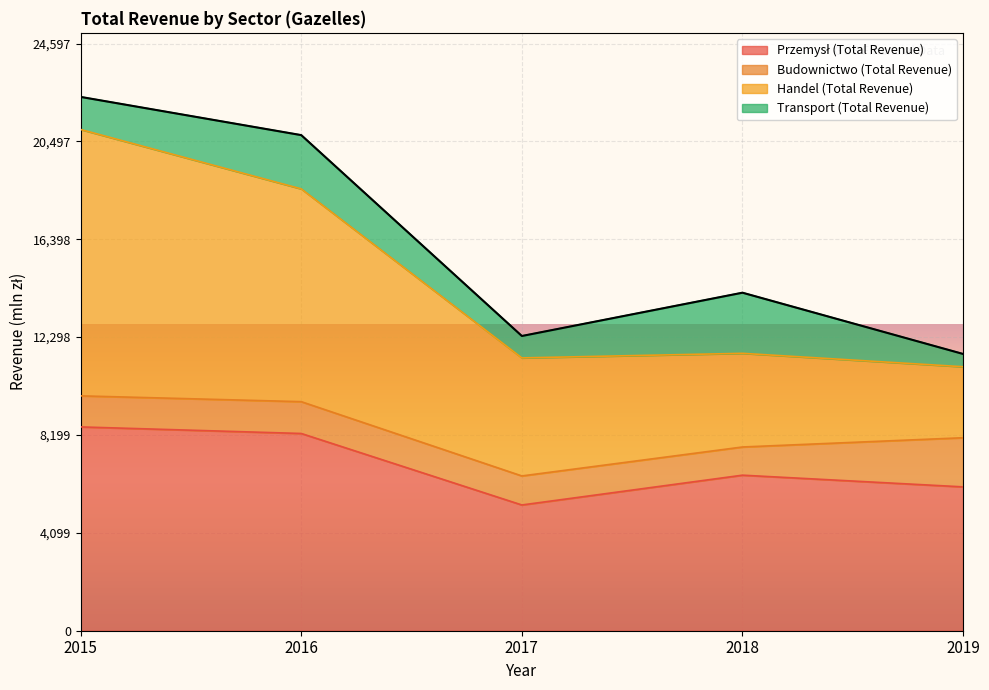

What is the total value across all series at 2019?

11593.9